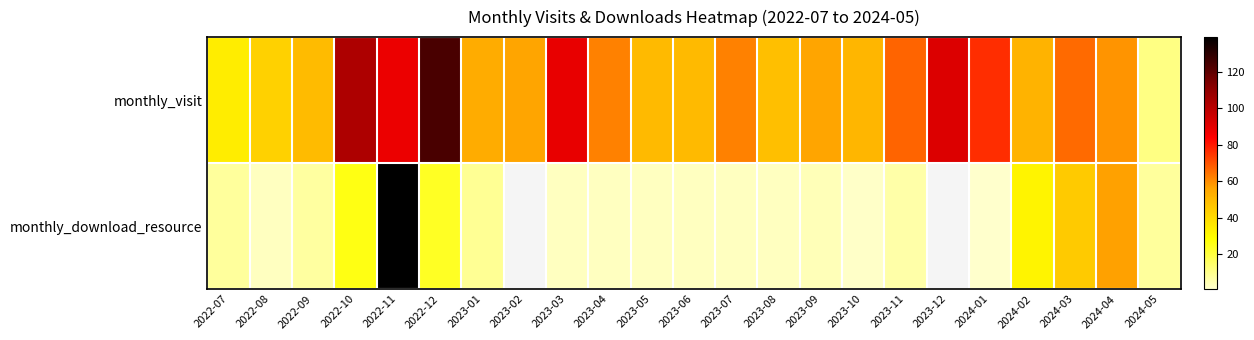

Rank the series at 2023-08 from highest to lowest value.

monthly_visit, monthly_download_resource